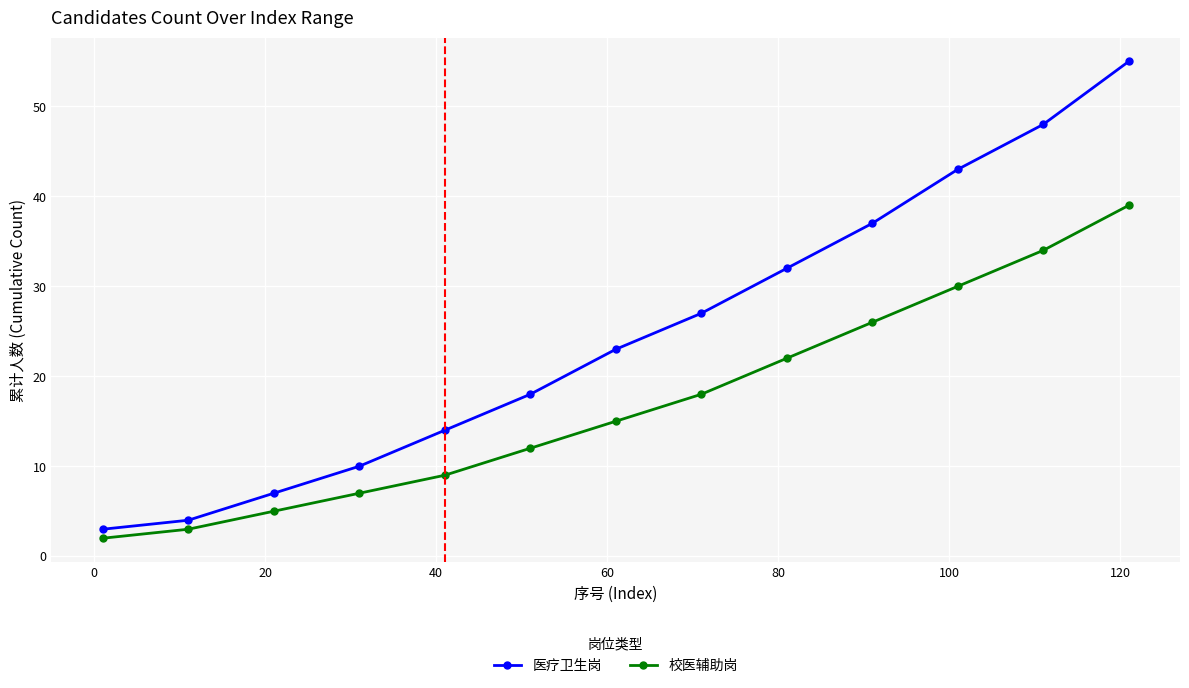

What is the minimum value for 校医辅助岗?

2